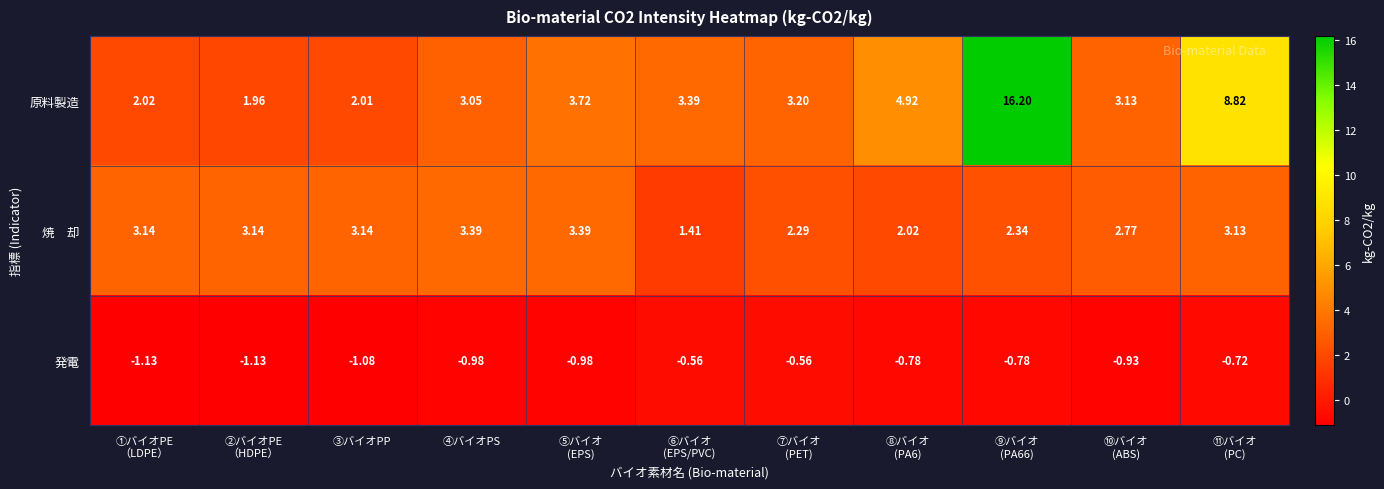

Which series has the largest range (max minus min)?

原料製造